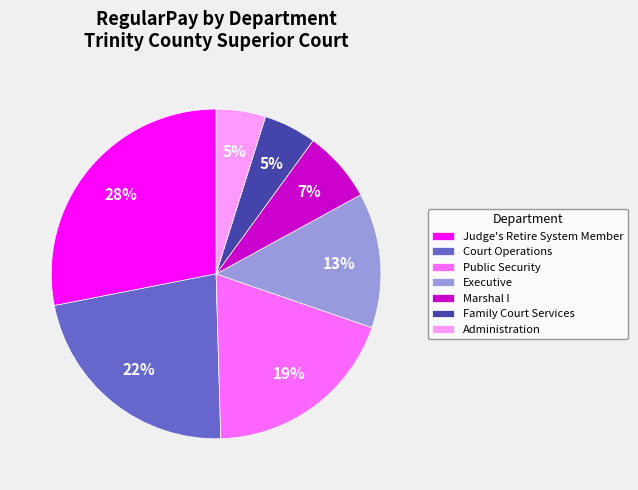

To the nearest percent, what is the difference between the largest and smallest slice percentages?

23%